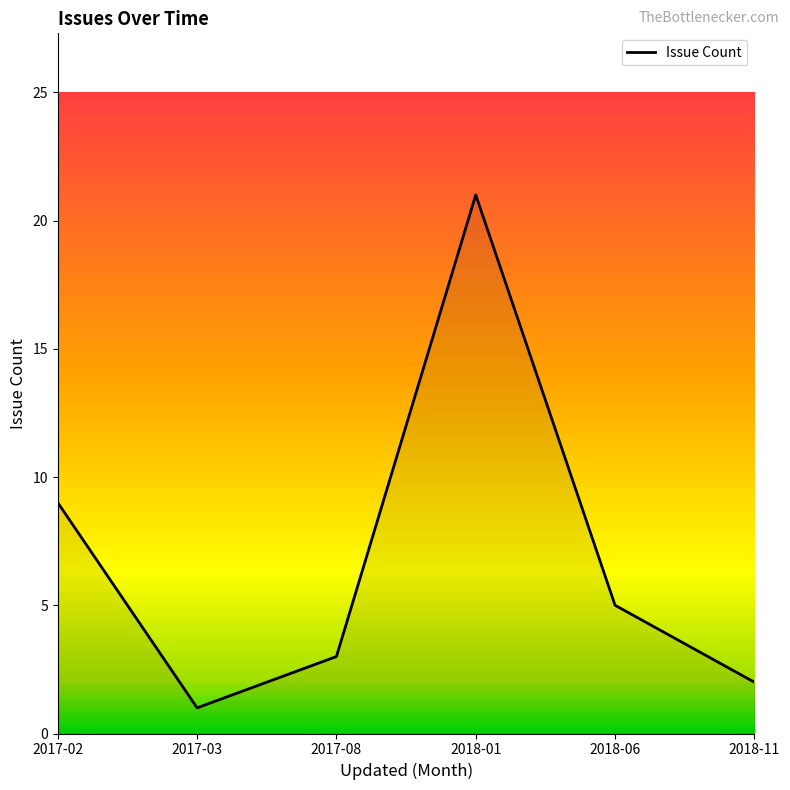

Reading left to right, transcribe all the data shown in this chart.

2017-02=9	2017-03=1	2017-08=3	2018-01=21	2018-06=5	2018-11=2